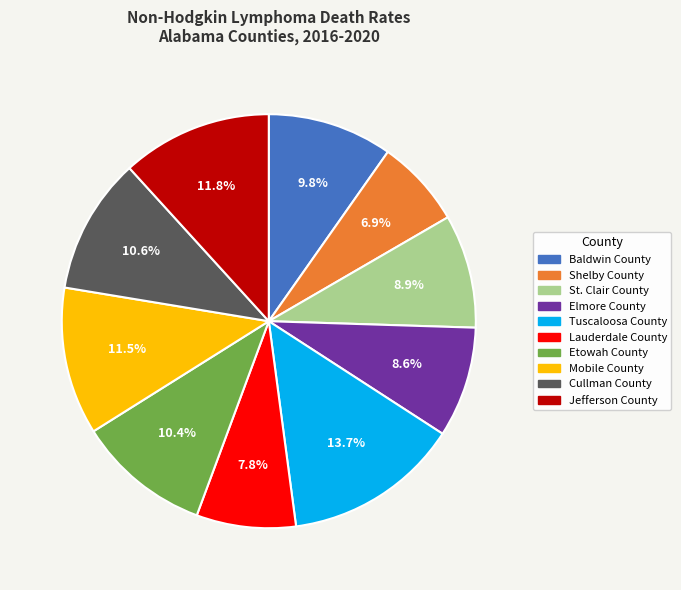

Is Shelby County the majority of the pie?

No